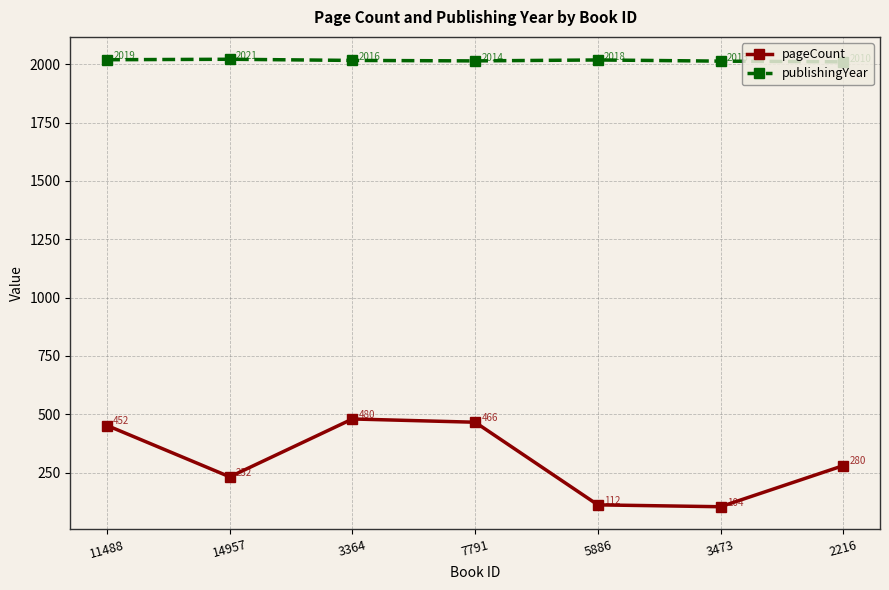

At which category is the sum across all series the highest?

3364